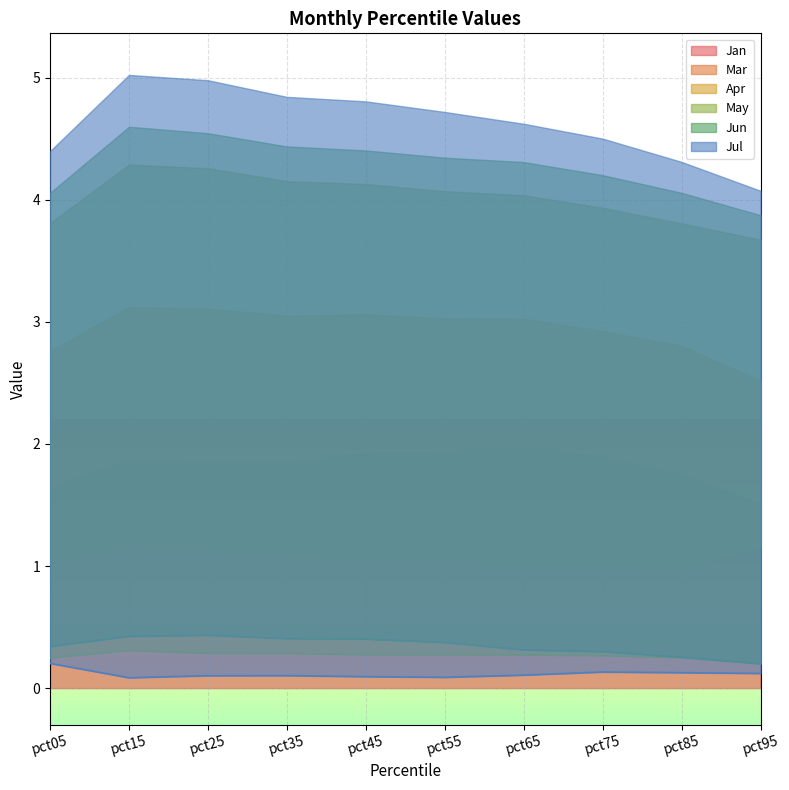

What is the minimum value for Jan?

1.5